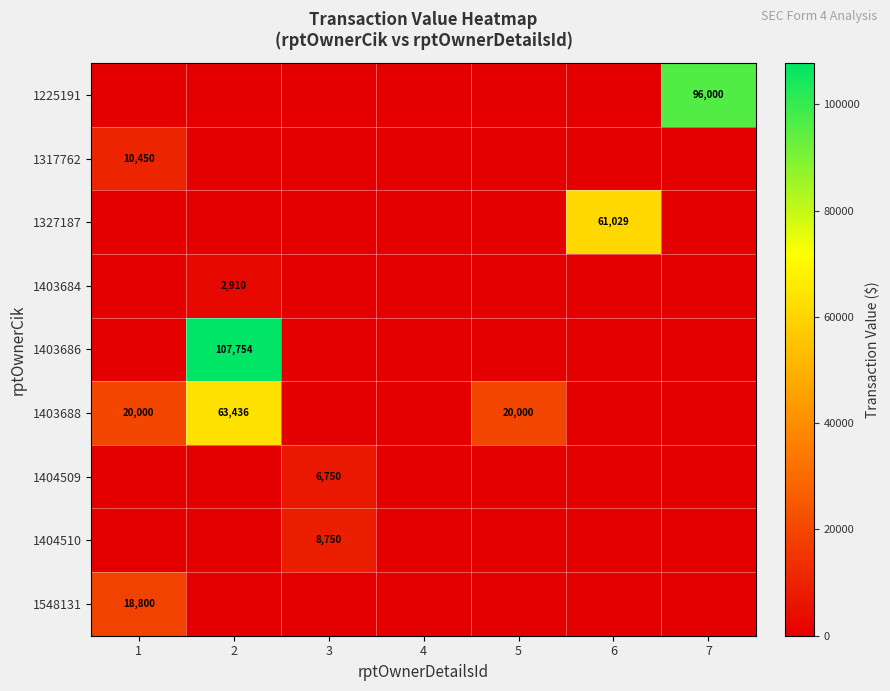

Which series has the widest spread of values?

1403686